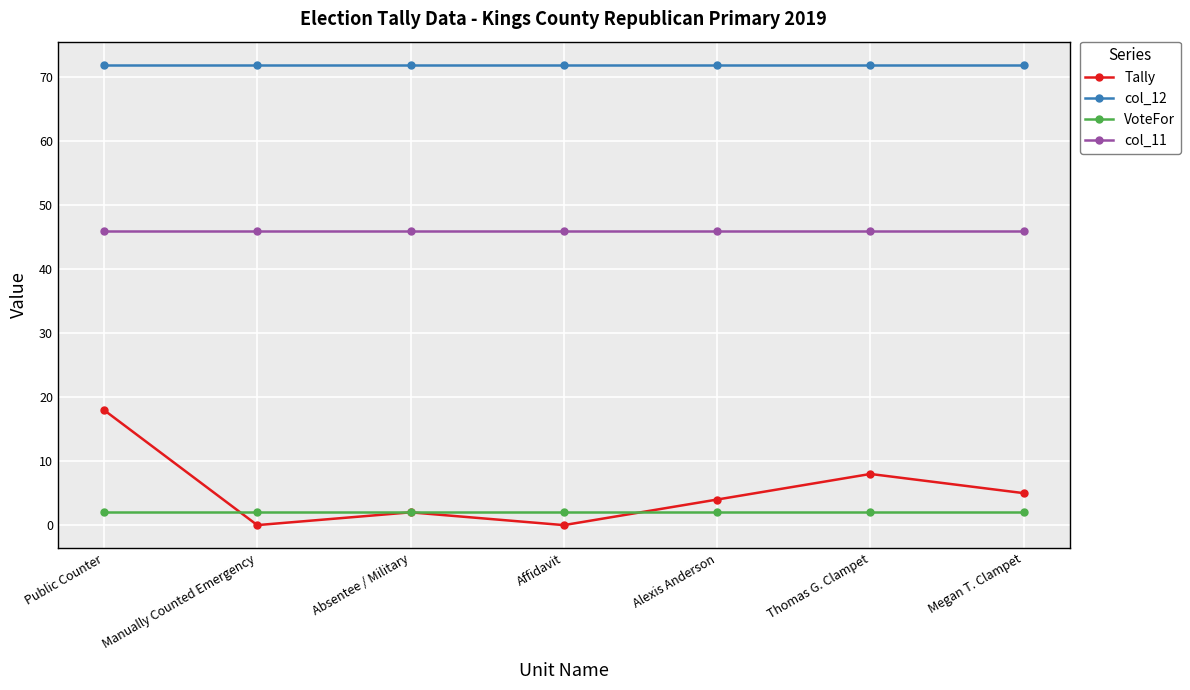

True or false: col_12 and VoteFor intersect in this chart.

False